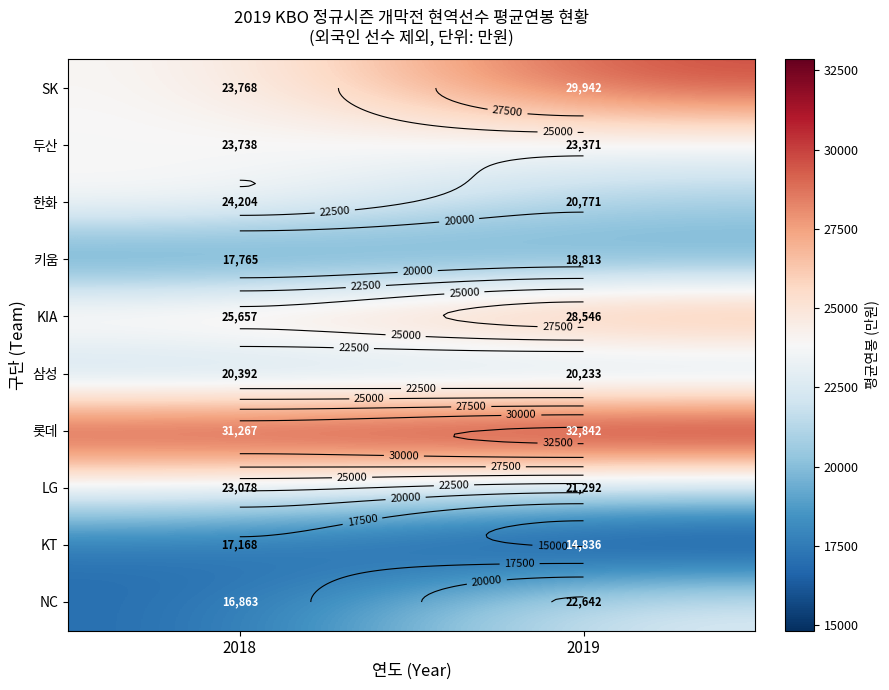

What is the maximum value for 삼성?

20392